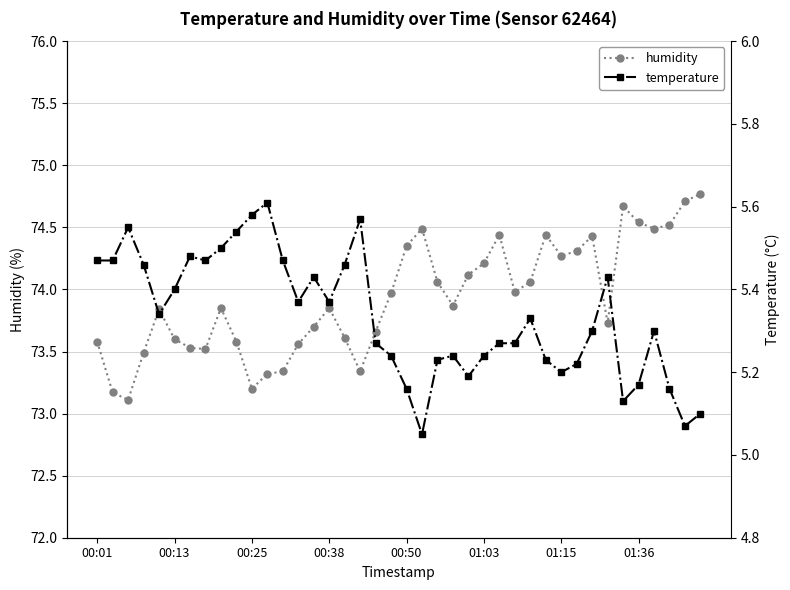

What is the highest value of the humidity series?

74.8